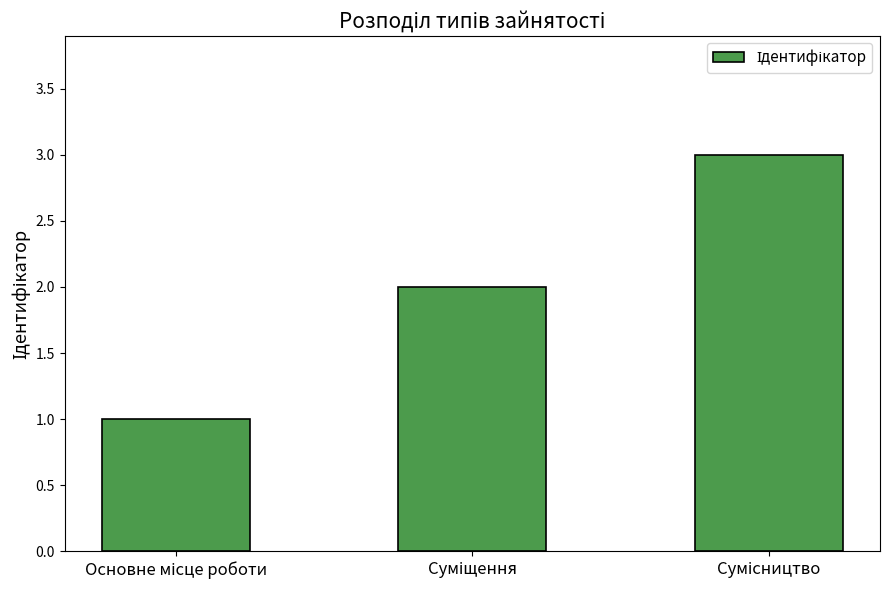

What is the sum of all values?

6